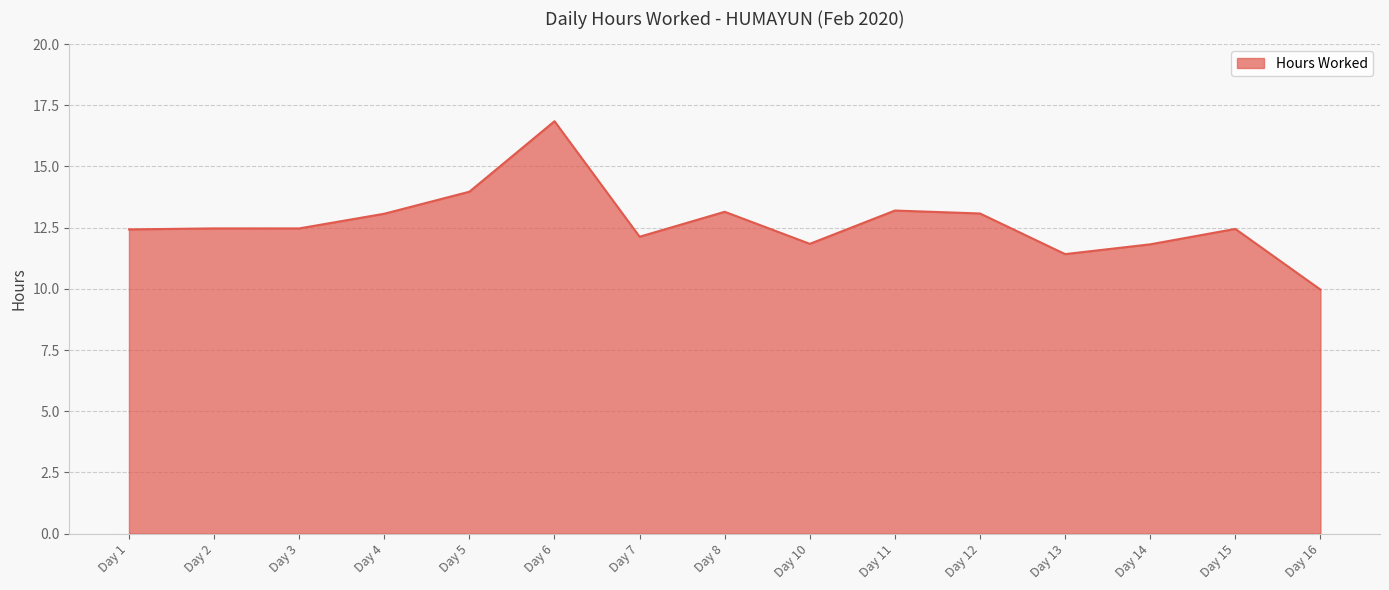

What is the ratio of the value at Day 13 to the value at Day 12?

0.9